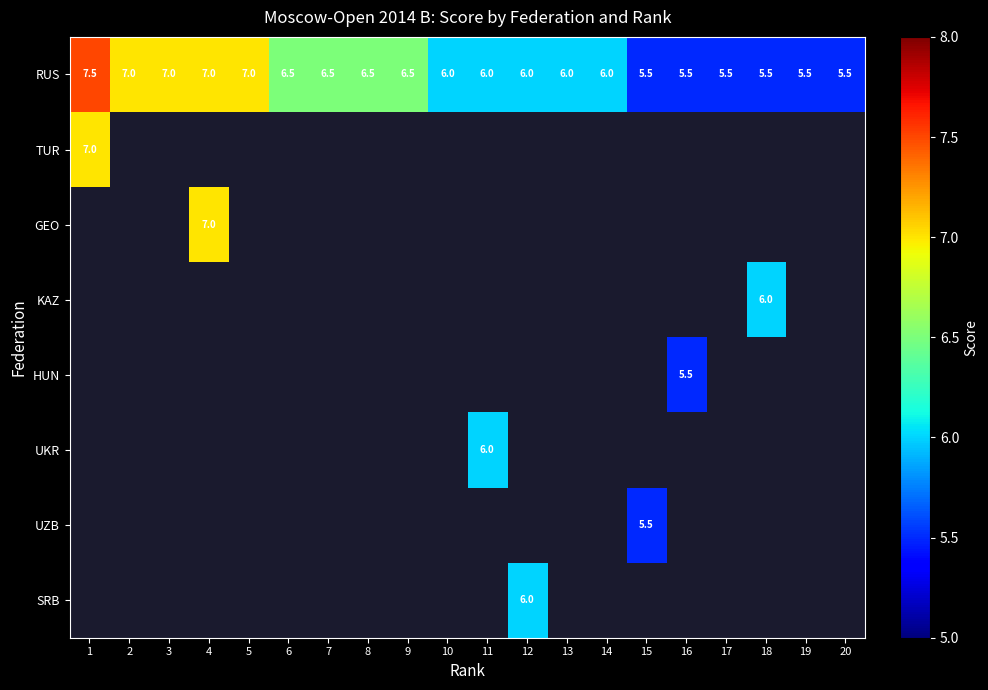

Read the RUS value at 17.

5.5